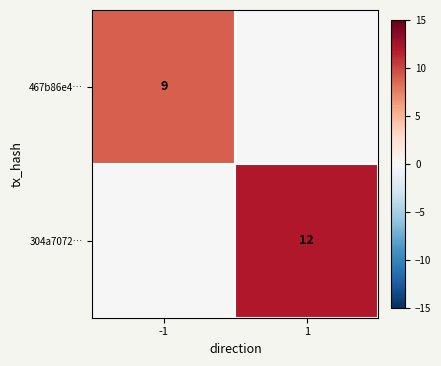

True or false: 304a7072… has a value of 20 at 1.

False